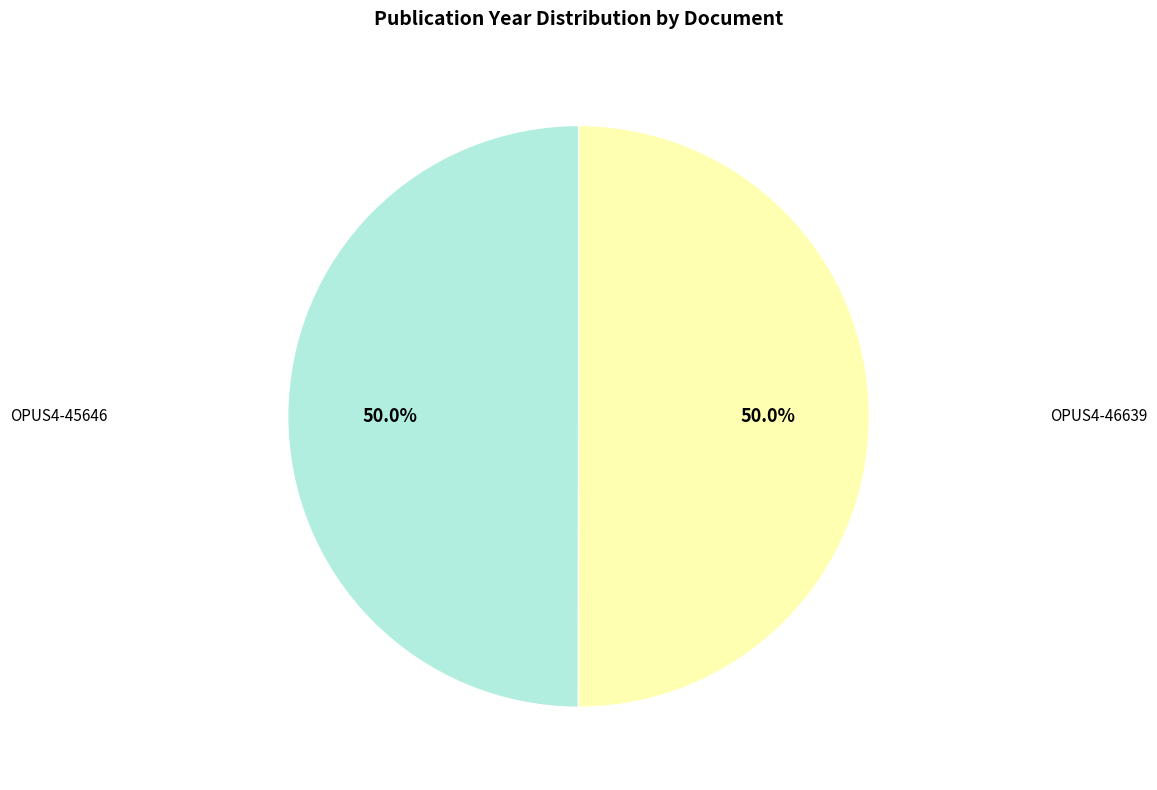

Count the number of slices in the pie.

2